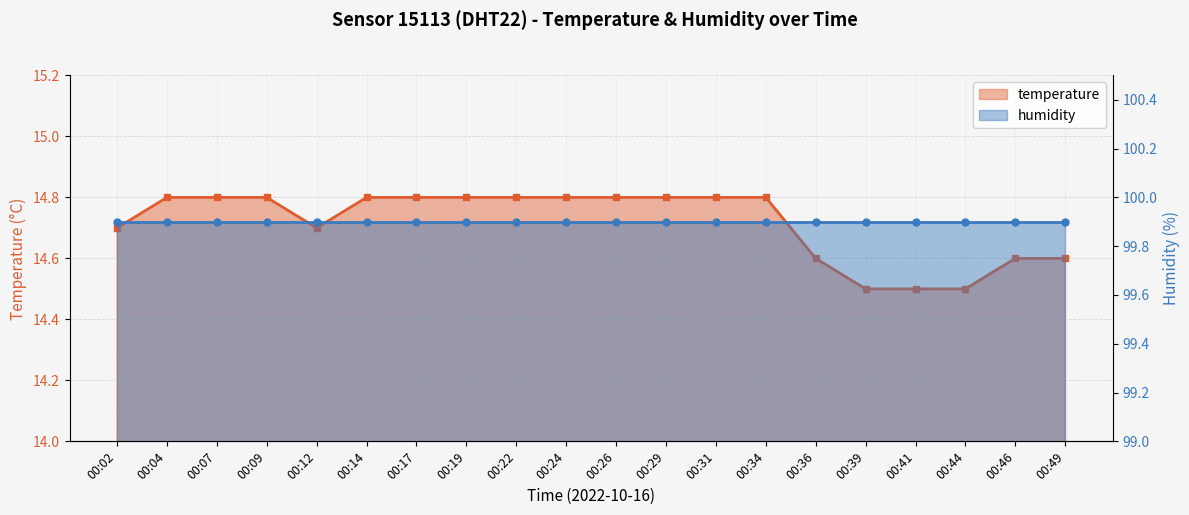

True or false: the data has more than 2 interior local peaks.

False